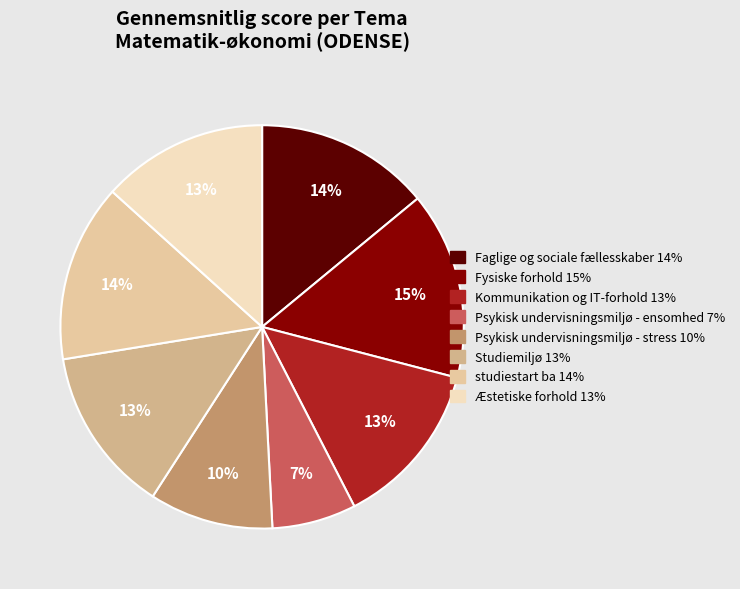

How many slices are in this pie chart?

8